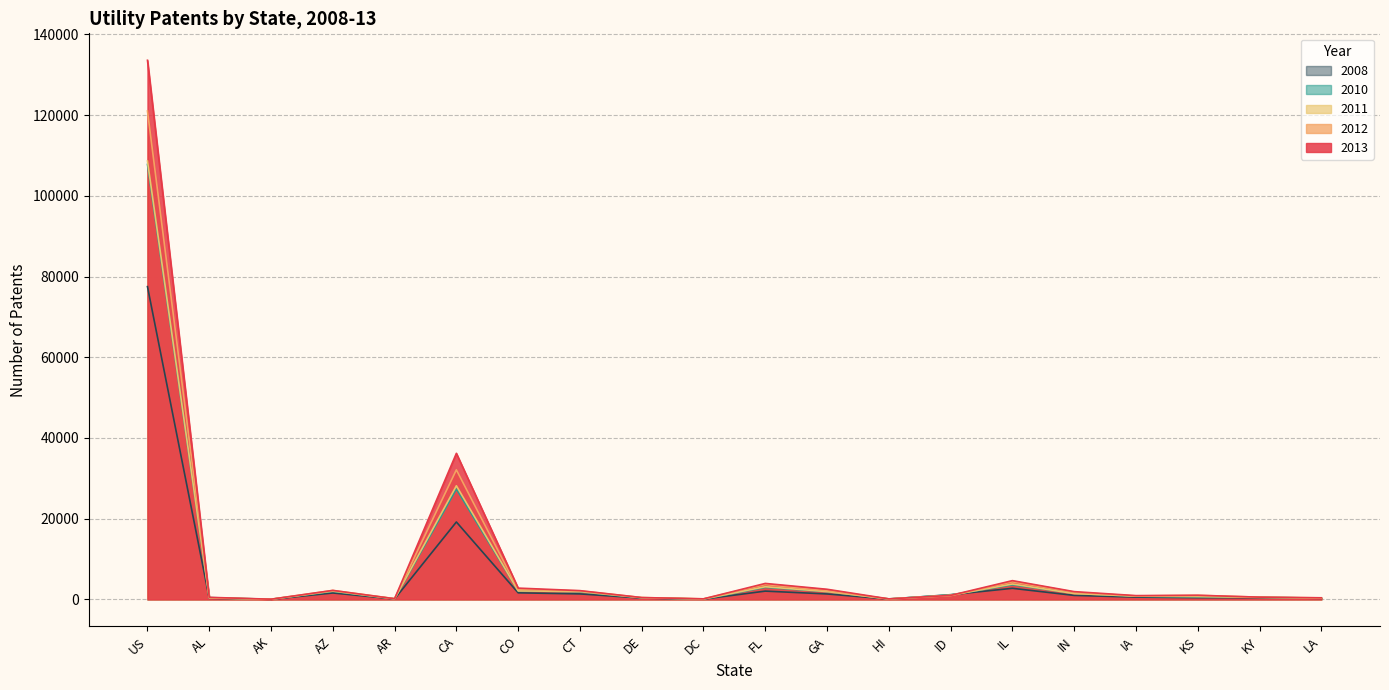

List the labels in order of 2011 value, largest first.

US, CA, IL, FL, CO, AZ, CT, GA, IN, ID, IA, KS, KY, DE, AL, LA, AR, HI, DC, AK